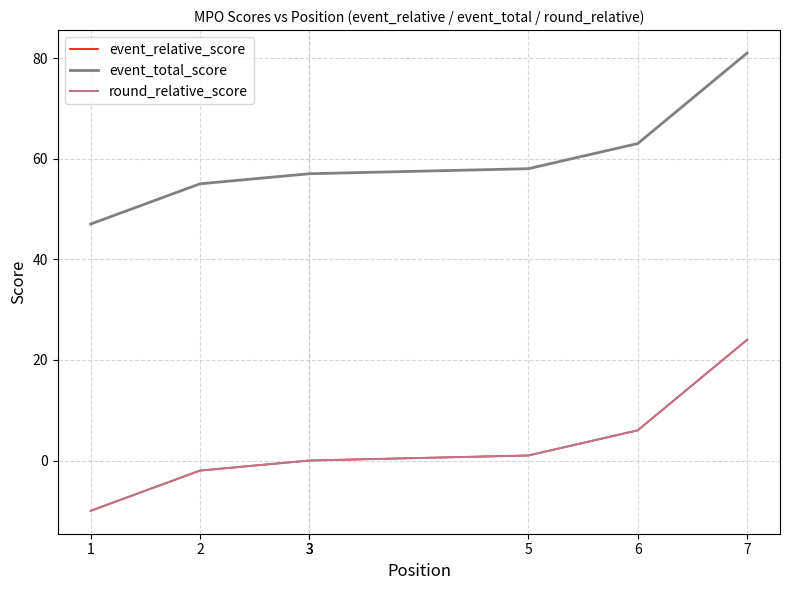

Reading right to left, transcribe all the data shown in this chart.

event_relative_score: 7=24	6=6	5=1	3=0	3=0	2=-2	1=-10
event_total_score: 7=81	6=63	5=58	3=57	3=57	2=55	1=47
round_relative_score: 7=24	6=6	5=1	3=0	3=0	2=-2	1=-10